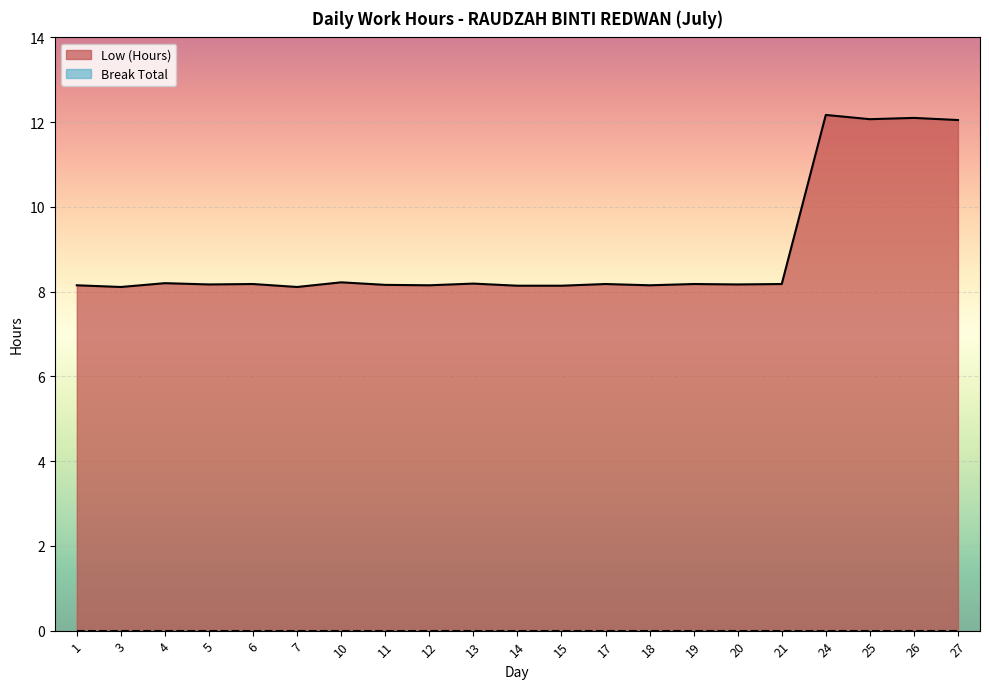

The value at 1 is 8.2. True or false?

True